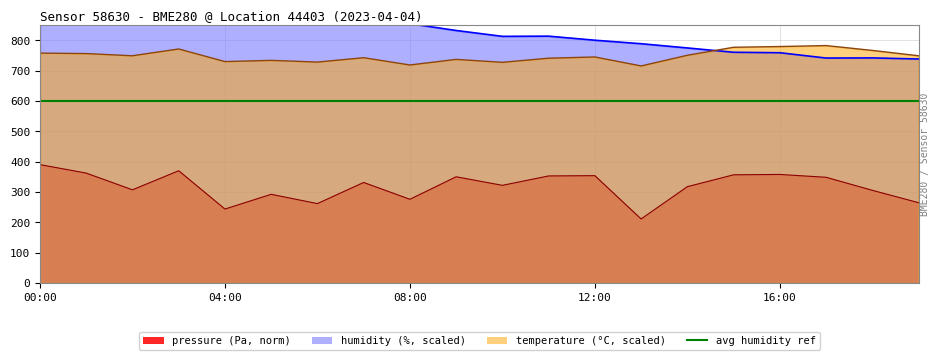

What is the sum of the pressure values at 16:00 and 18:00?

664.1